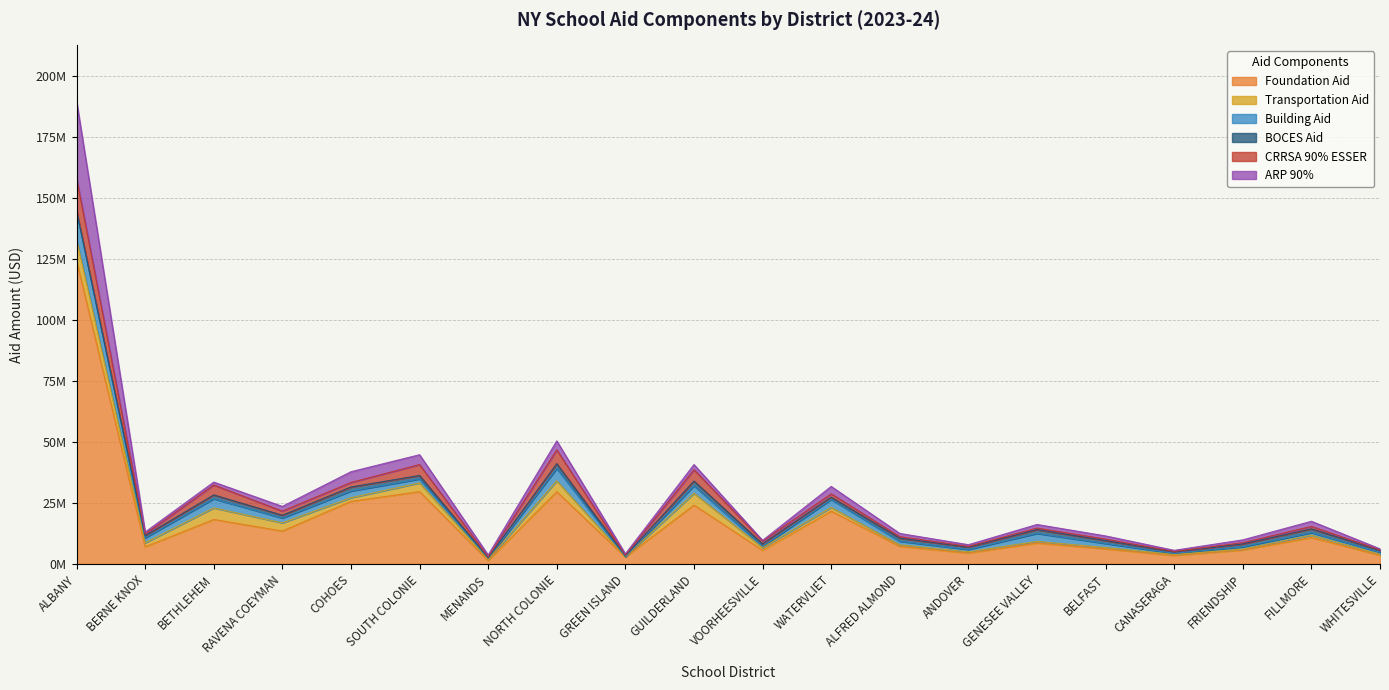

What is the maximum value for BOCES Aid?

1970579